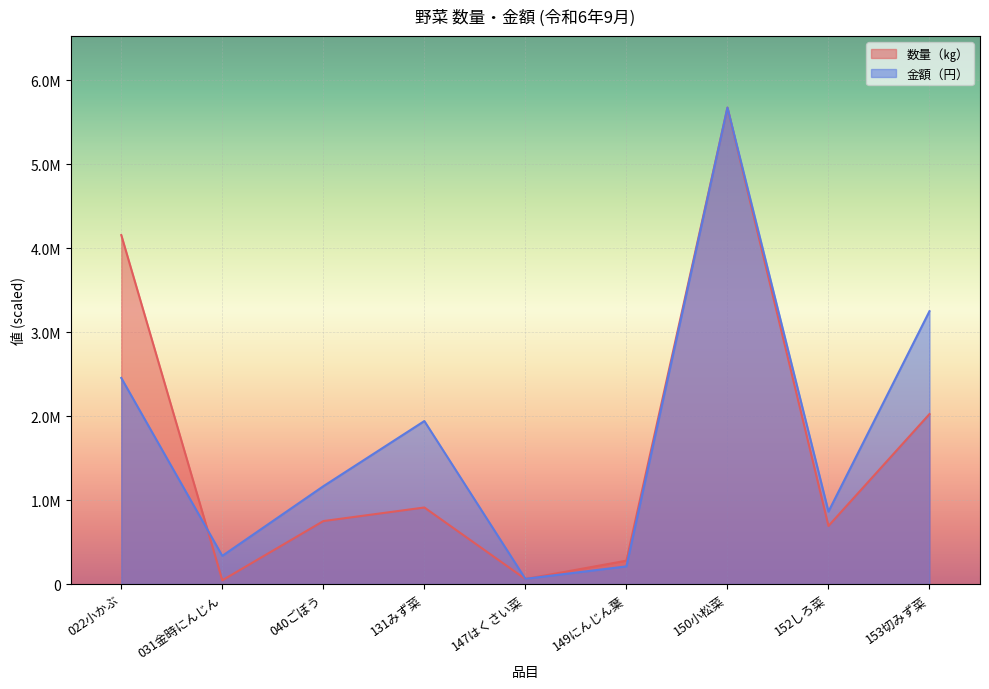

How many categories are shown in the chart?

9